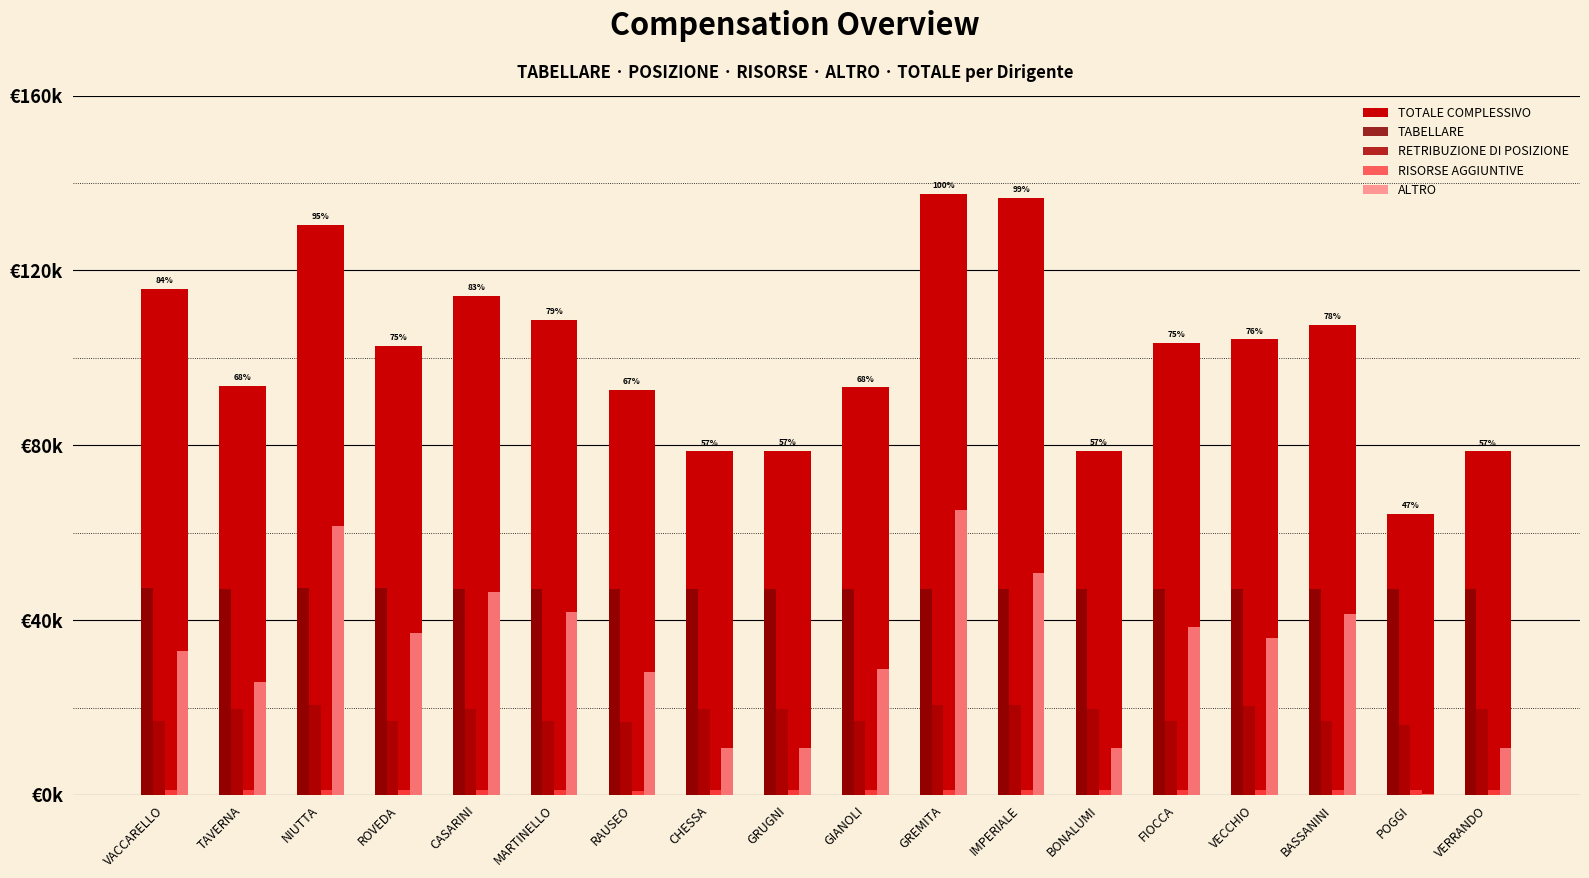

Does the chart contain stacked bars?

No